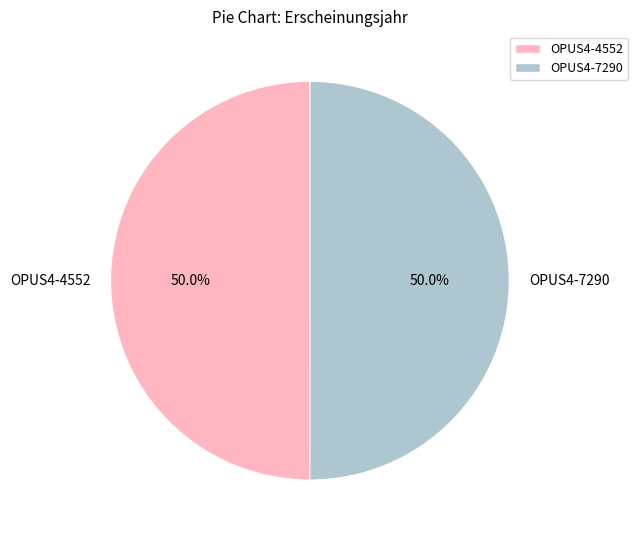

What is the ratio of the value at OPUS4-7290 to the value at OPUS4-4552?

1.0